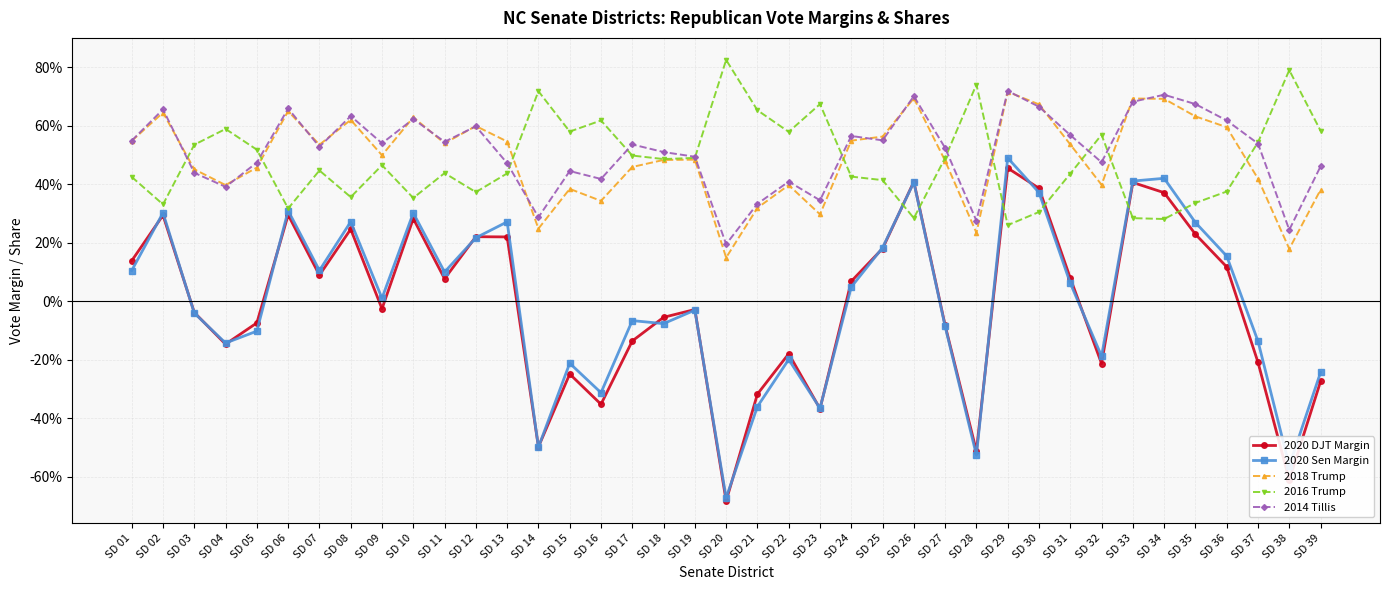

At which category does 2014 Tillis reach its first local valley?

SD 04